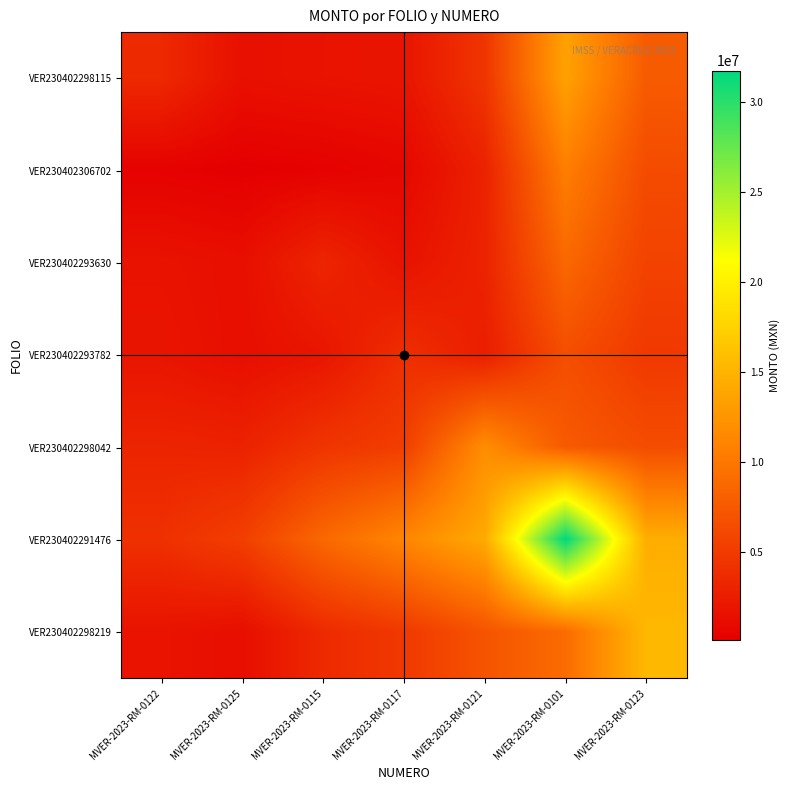

At MVER-2023-RM-0115, list the series in order from smallest to largest.

VER230402306702, VER230402298115, VER230402293782, VER230402293630, VER230402298219, VER230402298042, VER230402291476